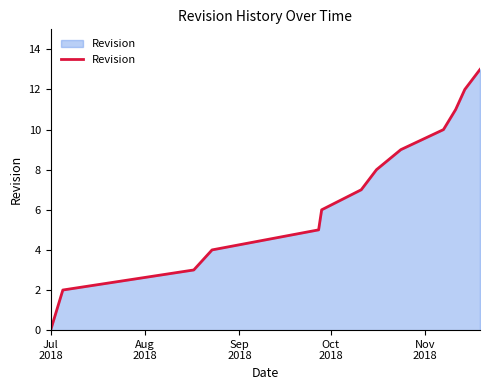

What is the greatest value displayed?

13